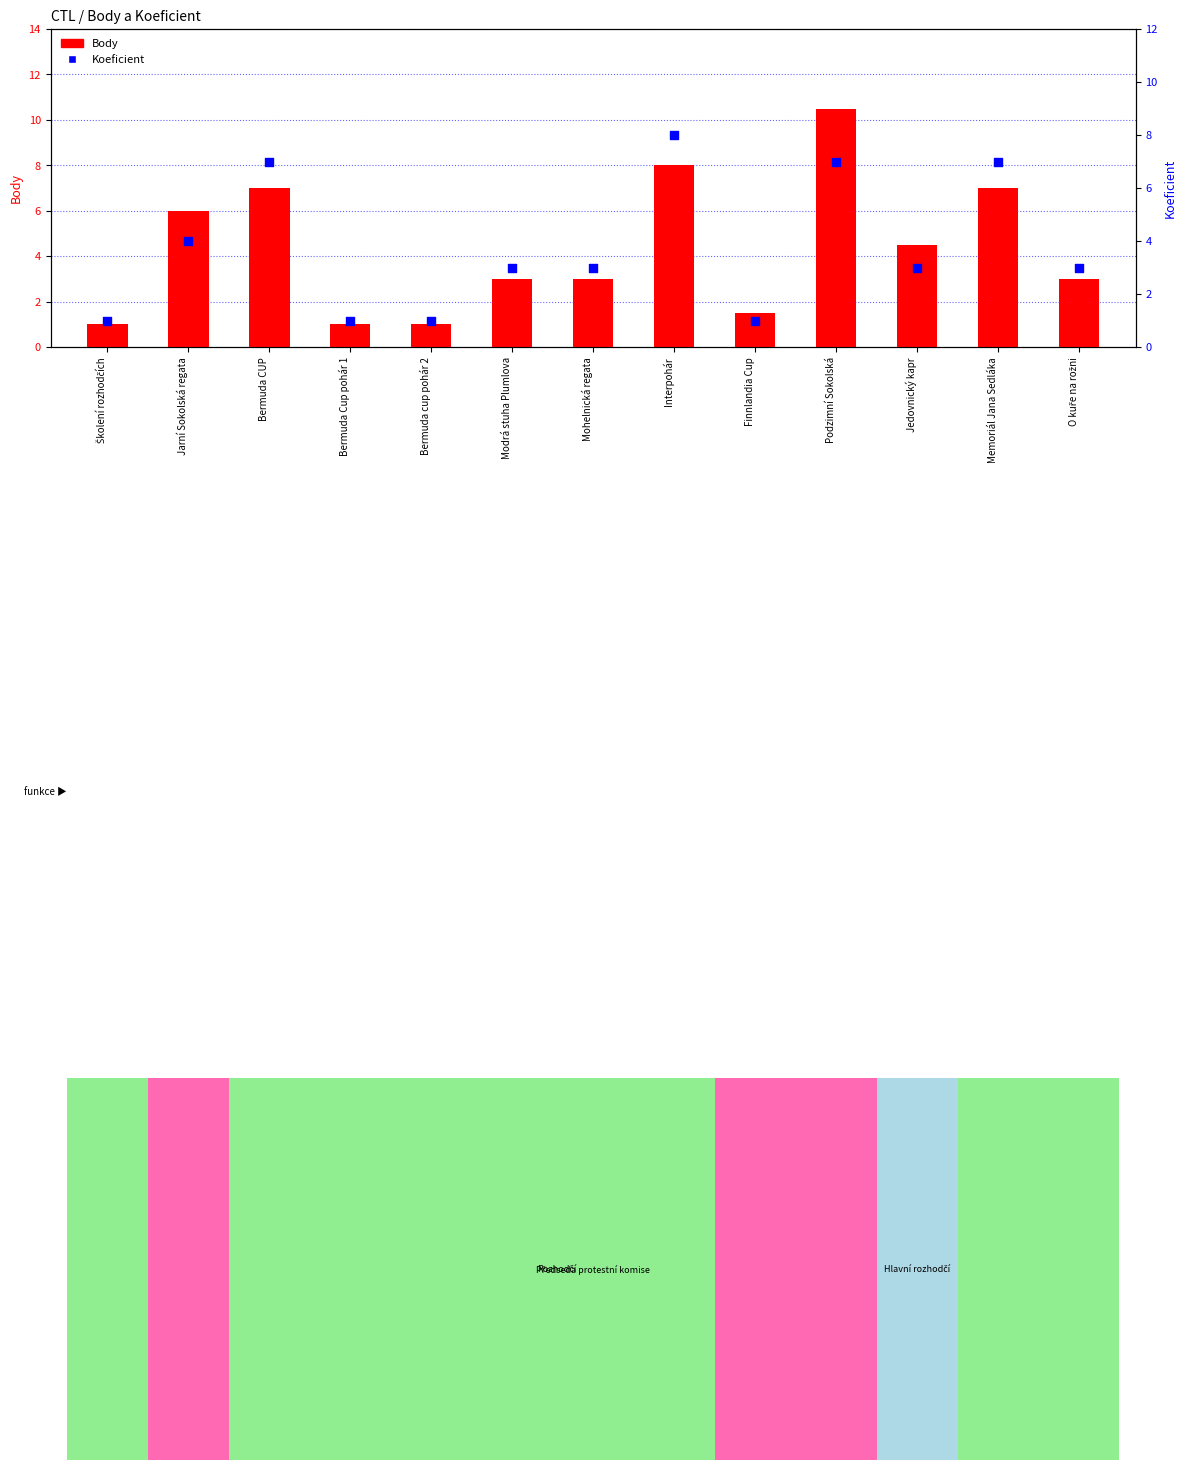

Which series has the widest spread of Y values?

Body